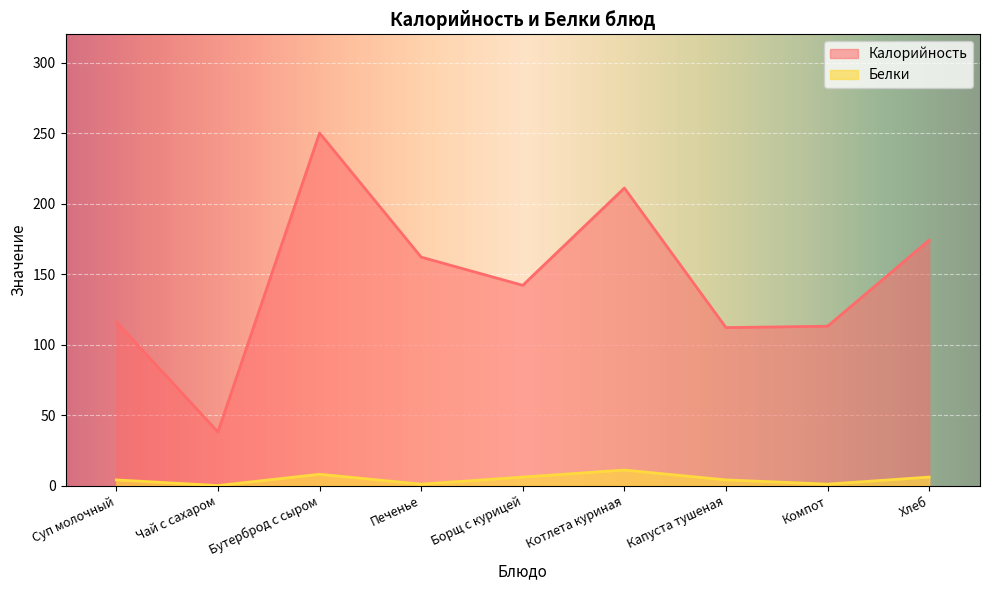

At how many categories does at least one series exceed 179?

2